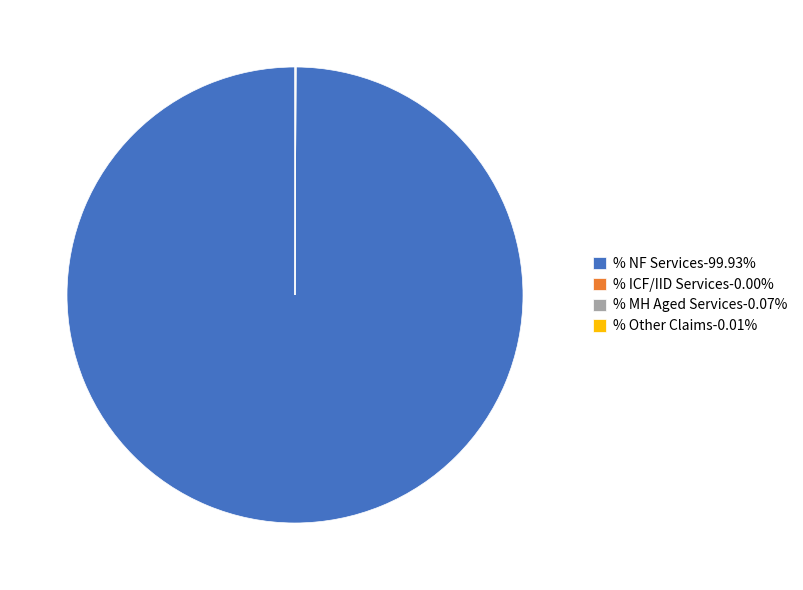

Does any single category account for the majority?

Yes